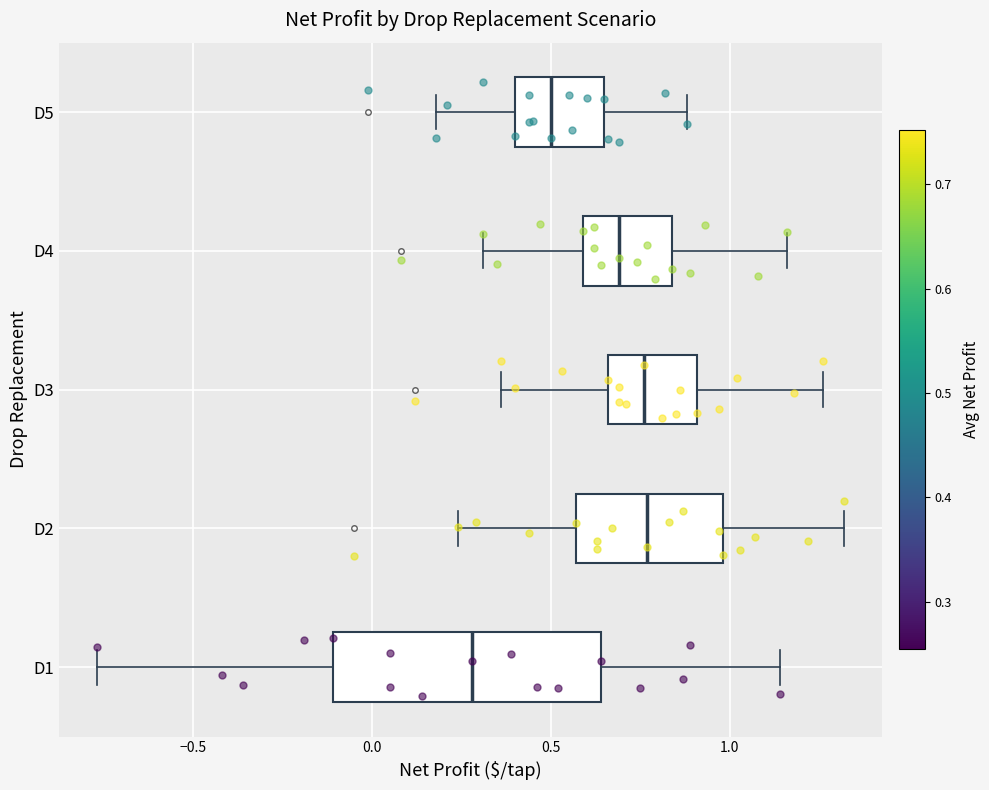

Which box has the furthest to the left median line?

D1